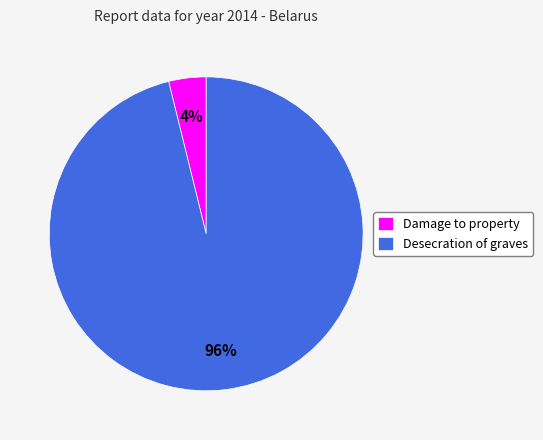

Rank the categories by value from highest to lowest.

Desecration of graves, Damage to property